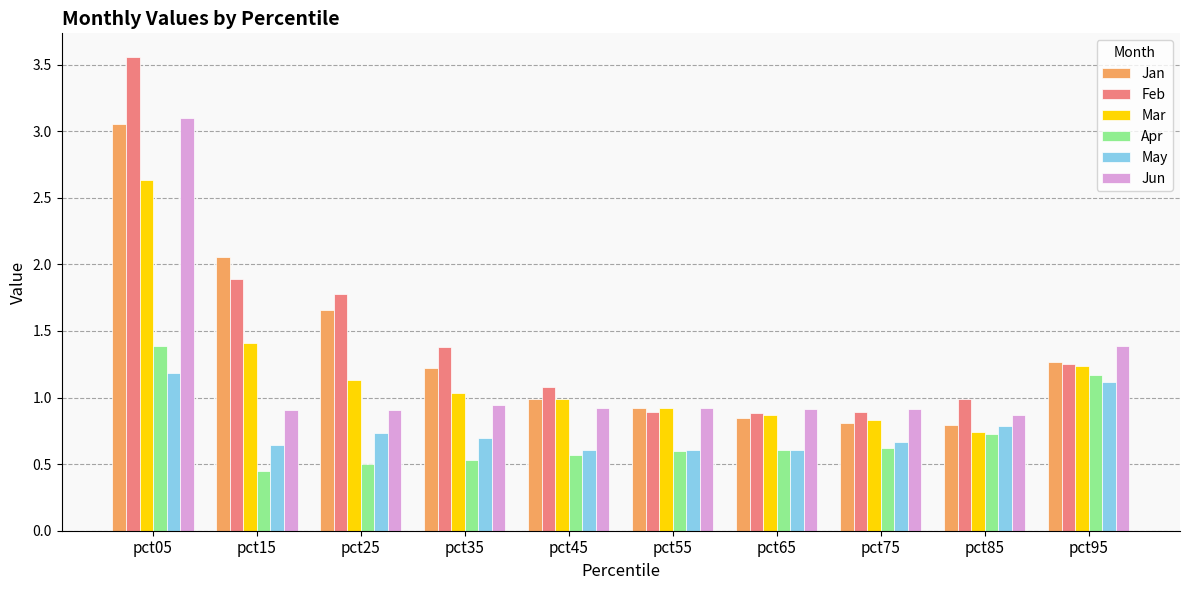

True or false: Apr has a value of 0.7 at pct15.

False